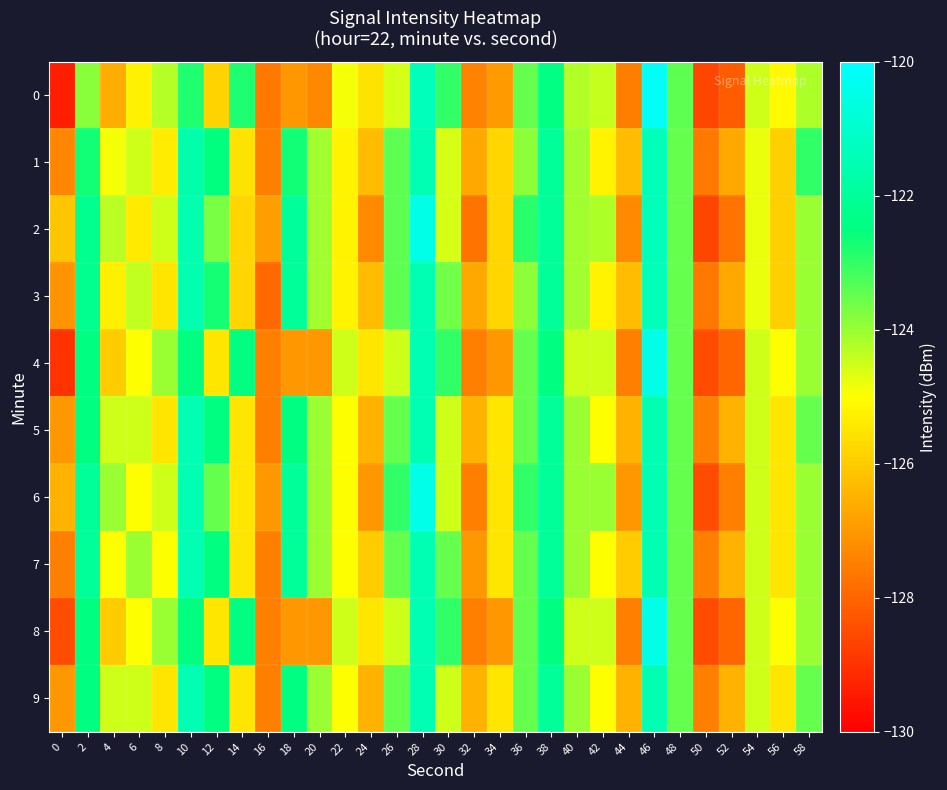

At which category is the sum across all series the highest?

46